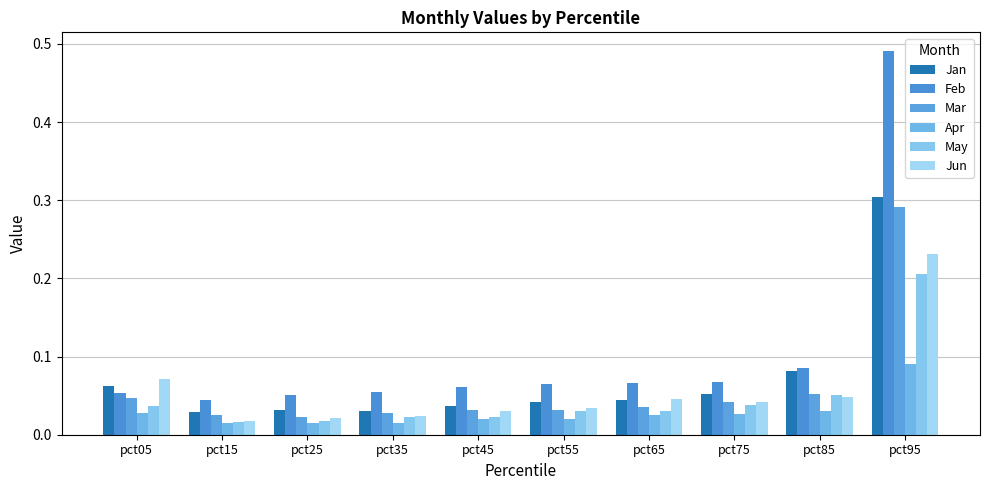

How many categories are shown in the chart?

10